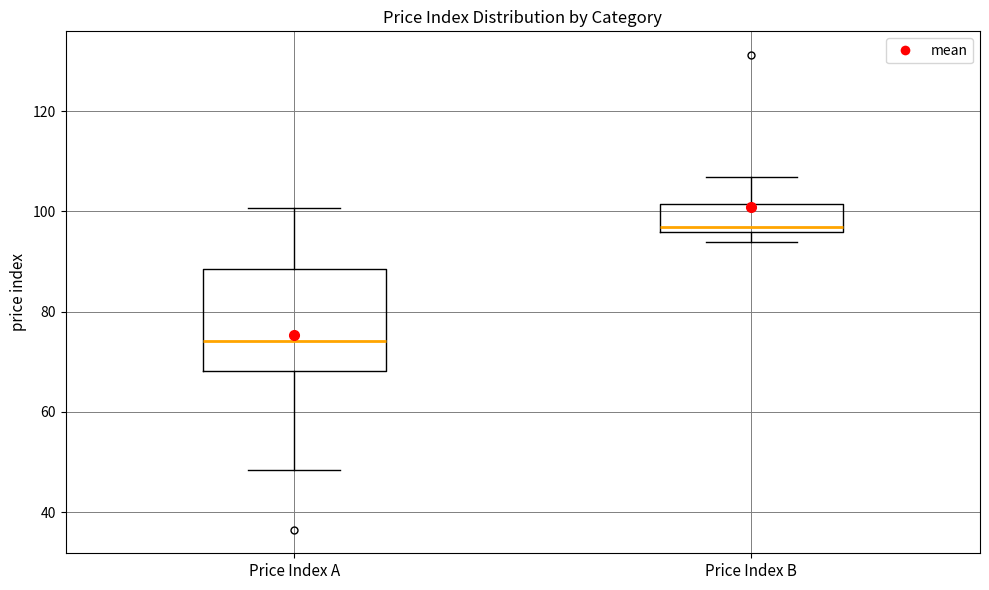

Comparing the boxes themselves (not the whiskers), which one is the tallest?

Price Index A